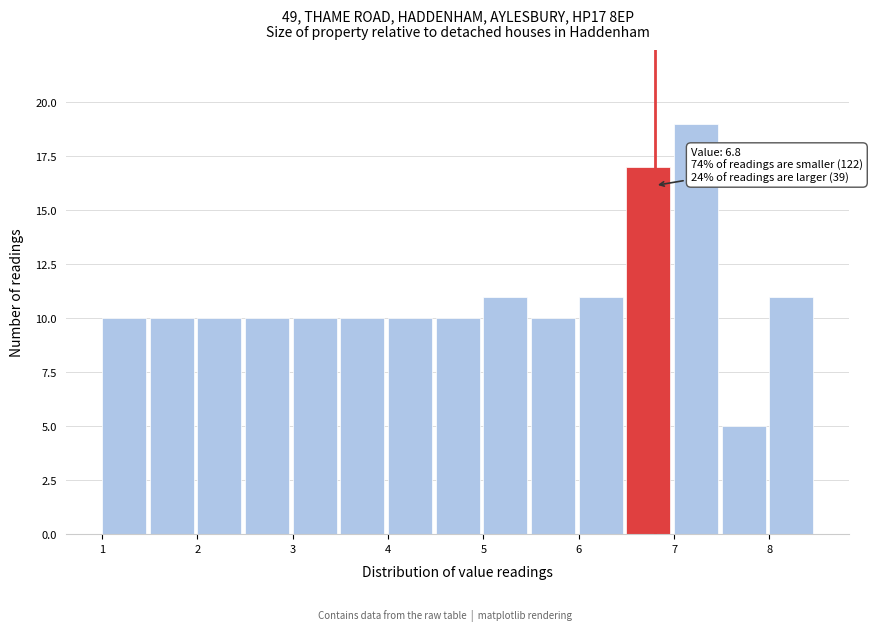

Which range on the x-axis has the tallest bar?

7.0 to 7.5